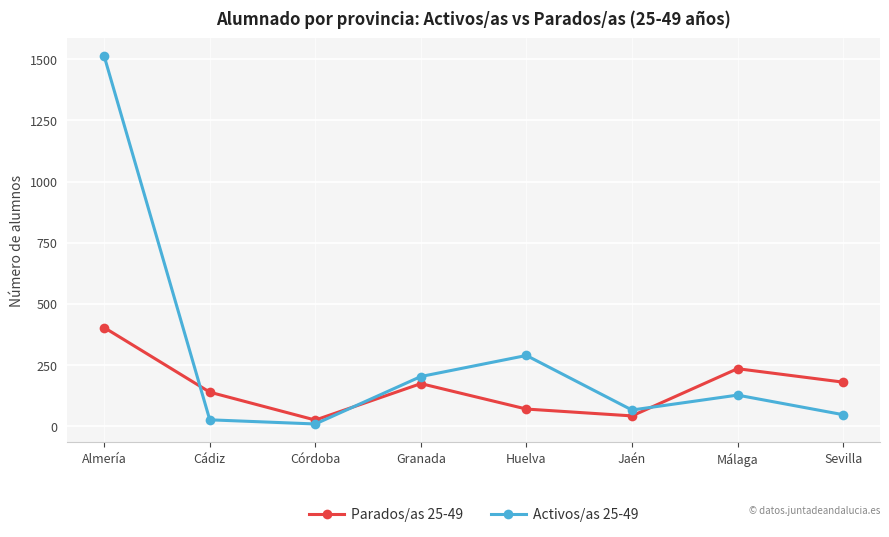

What is the spread (max minus min) of values at Granada?

29